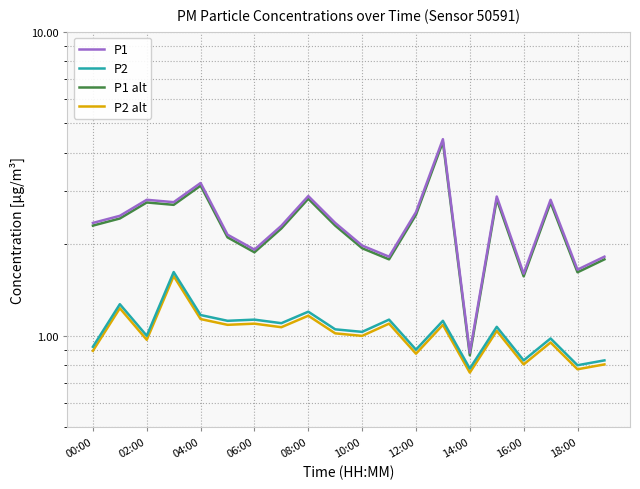

What are all the series names shown in the legend?

P1, P2, P1 alt, P2 alt